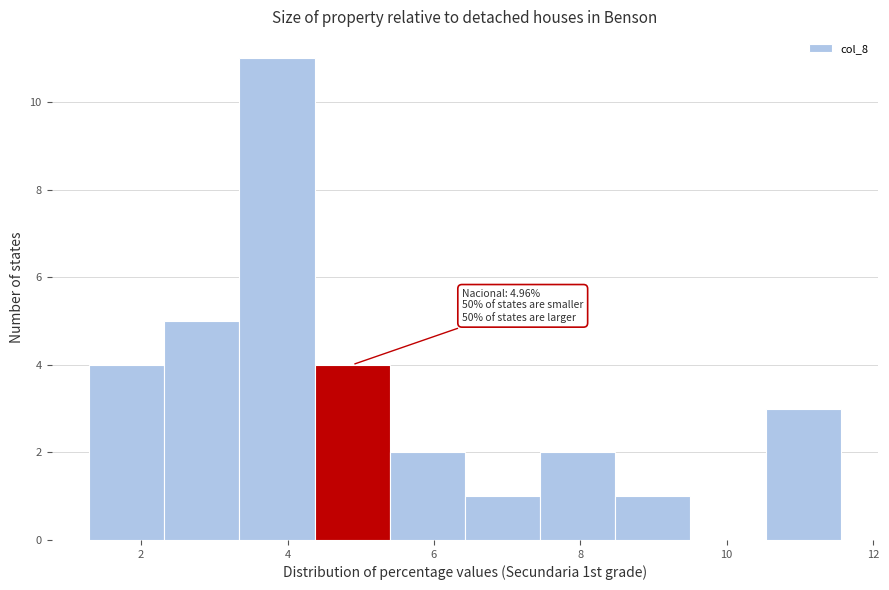

Over which range of the x-axis is the bar tallest?

3.4 to 4.4